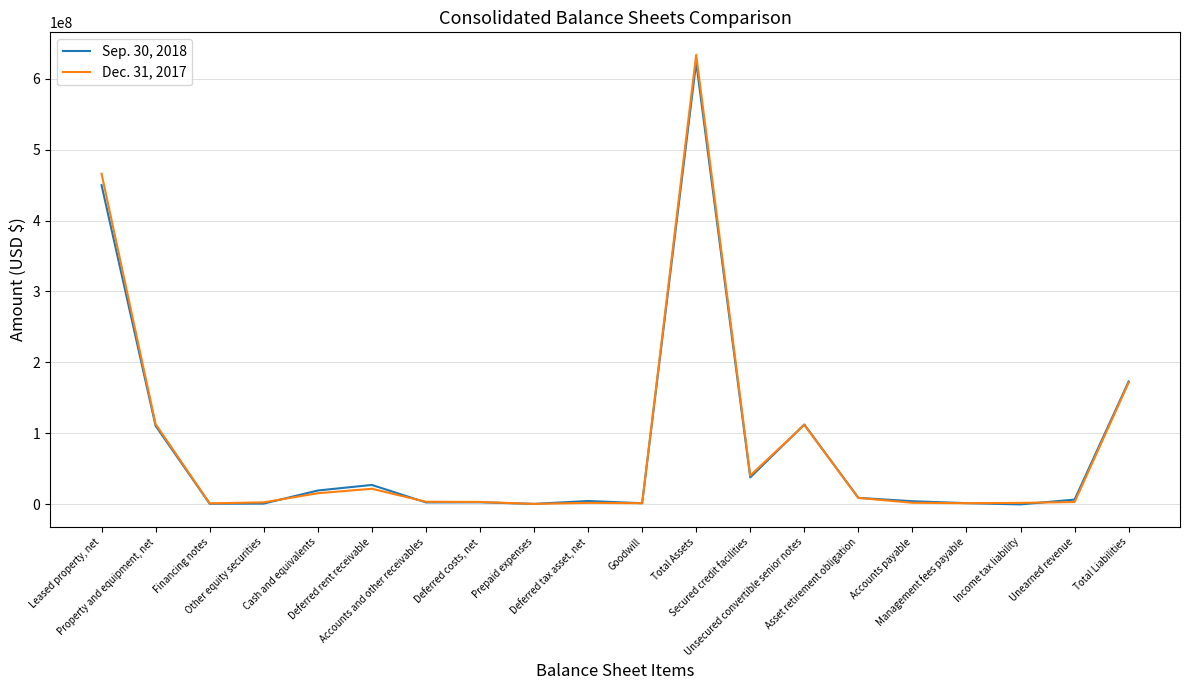

Which series ends up on top after the final intersection of Dec. 31, 2017 and Sep. 30, 2018?

Sep. 30, 2018